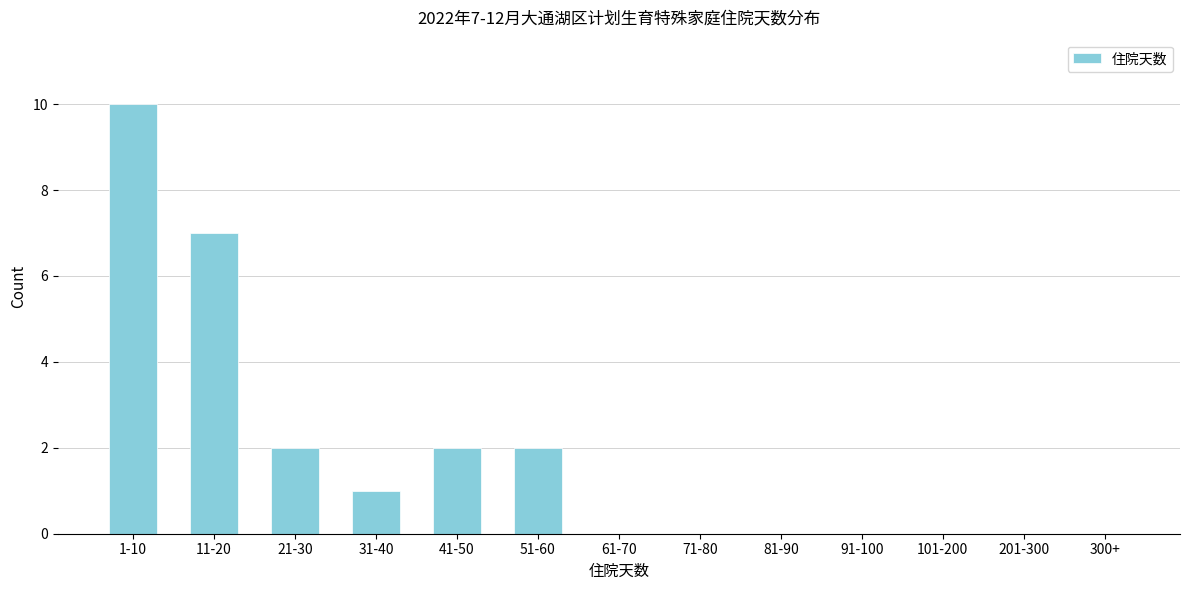

At which label is the value closest to 5?

11-20